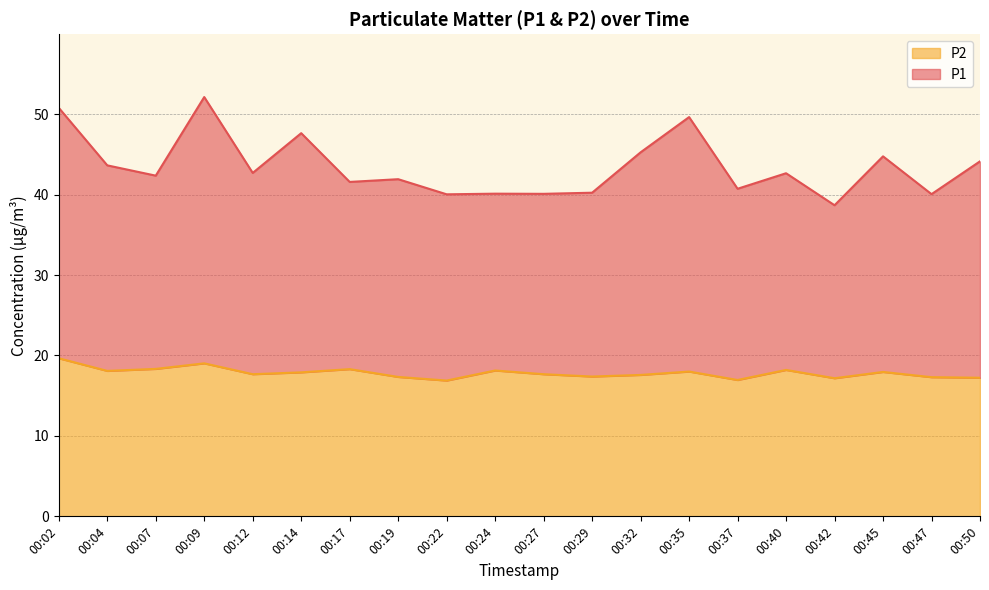

Where is P1 nearest to the value 45?

00:32